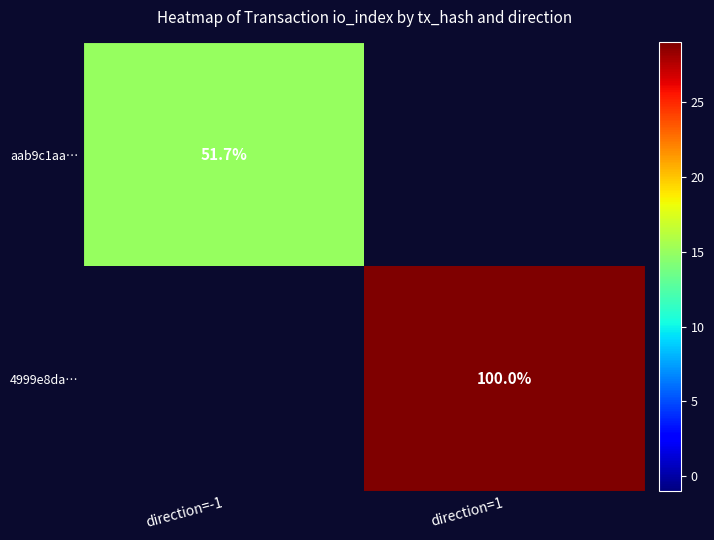

Is it true that aab9c1aa… equals 84.8 at direction=-1?

False